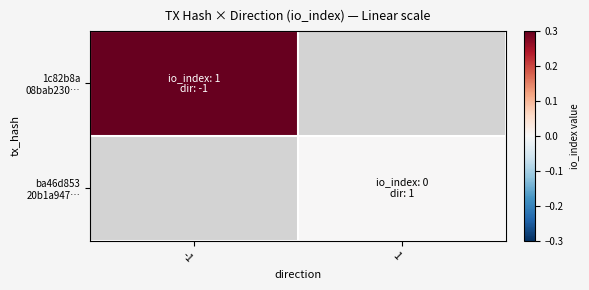

At which category does the chart reach its minimum across all series?

1